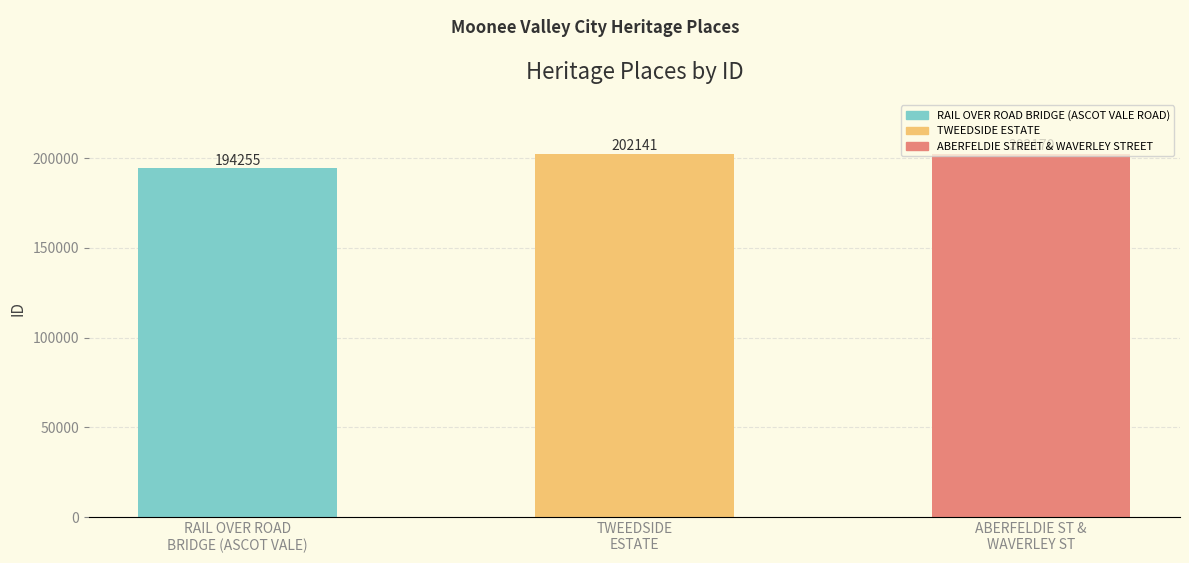

List the labels in order of value, largest first.

ABERFELDIE ST &
WAVERLEY ST, TWEEDSIDE
ESTATE, RAIL OVER ROAD
BRIDGE (ASCOT VALE)